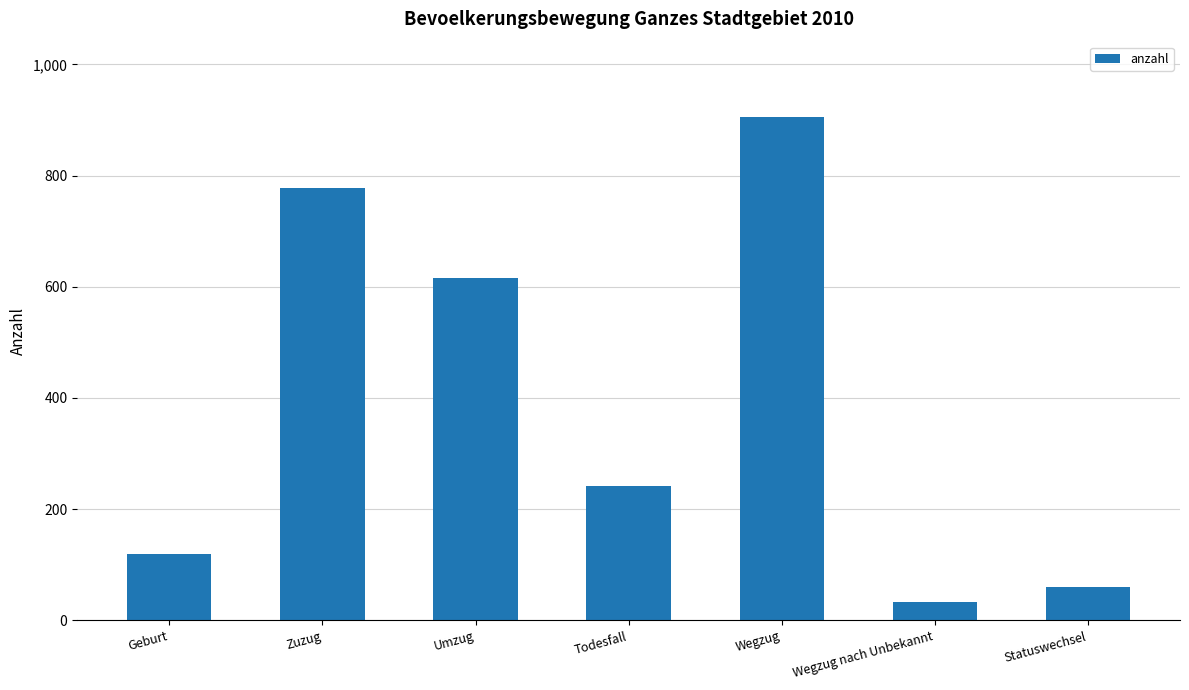

The value at Zuzug is 777. True or false?

True